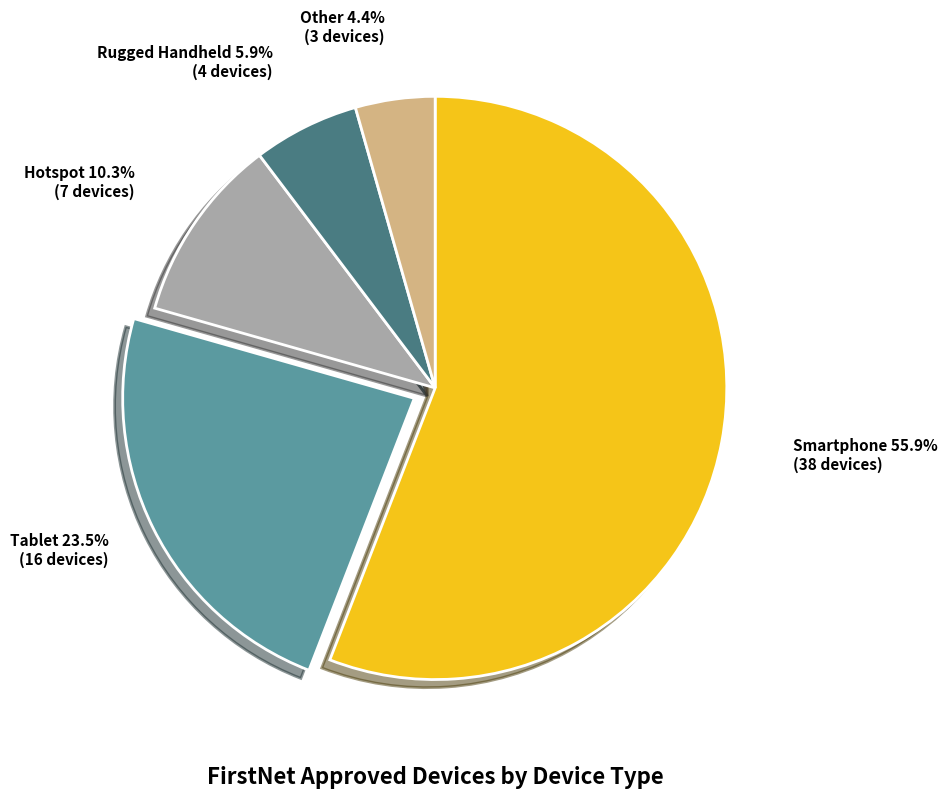

To the nearest percent, what portion does Rugged Handheld represent?

6%